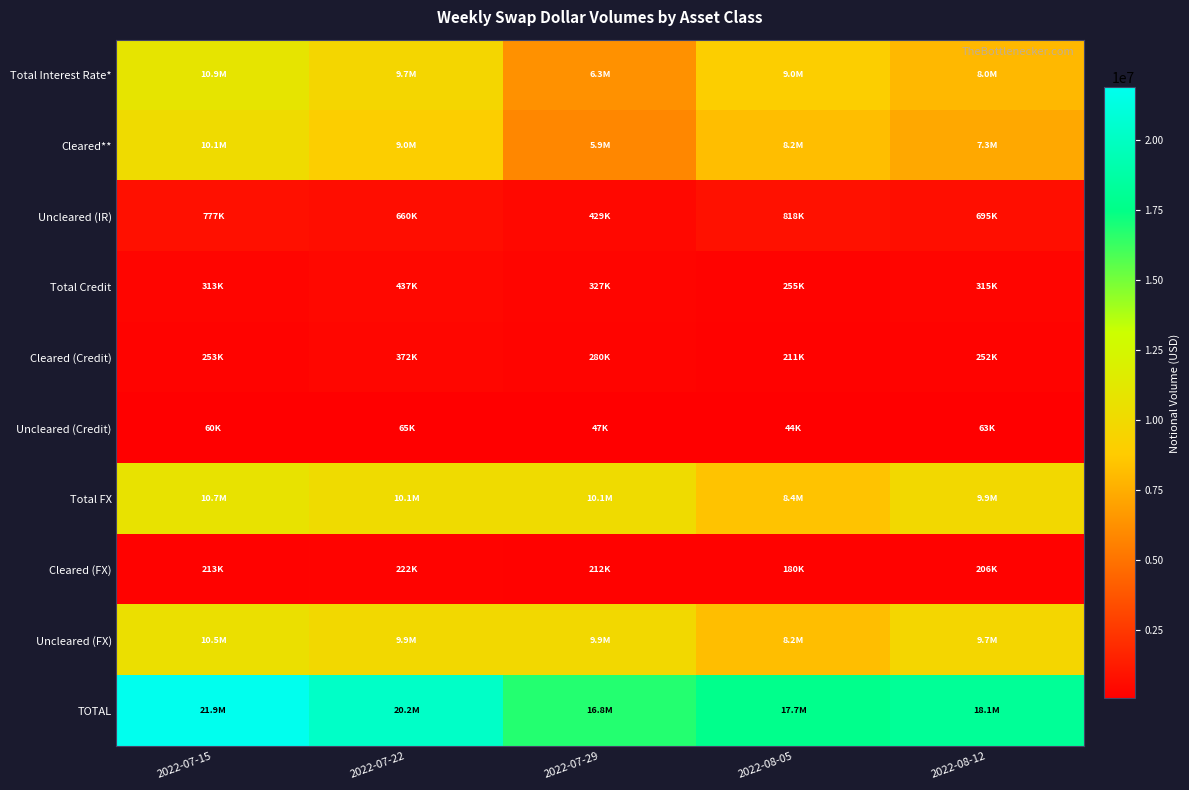

Reading left to right, extract all data points from this chart.

Total Interest Rate*: 2022-07-15=10886476	2022-07-22=9673159	2022-07-29=6315268	2022-08-05=9028179	2022-08-12=7966242
Cleared**: 2022-07-15=10109258	2022-07-22=9013085	2022-07-29=5886126	2022-08-05=8210262	2022-08-12=7270924
Uncleared (IR): 2022-07-15=777218	2022-07-22=660074	2022-07-29=429141	2022-08-05=817917	2022-08-12=695318
Total Credit: 2022-07-15=313247	2022-07-22=437270	2022-07-29=327173	2022-08-05=255288	2022-08-12=315354
Cleared (Credit): 2022-07-15=253386	2022-07-22=372123	2022-07-29=280286	2022-08-05=211107	2022-08-12=252295
Uncleared (Credit): 2022-07-15=59861	2022-07-22=65147	2022-07-29=46887	2022-08-05=44181	2022-08-12=63059
Total FX: 2022-07-15=10690008	2022-07-22=10077670	2022-07-29=10108012	2022-08-05=8408978	2022-08-12=9858722
Cleared (FX): 2022-07-15=212570	2022-07-22=221703	2022-07-29=212273	2022-08-05=179567	2022-08-12=205548
Uncleared (FX): 2022-07-15=10477438	2022-07-22=9855967	2022-07-29=9895739	2022-08-05=8229411	2022-08-12=9653174
TOTAL: 2022-07-15=21889731	2022-07-22=20188099	2022-07-29=16750452	2022-08-05=17692444	2022-08-12=18140318